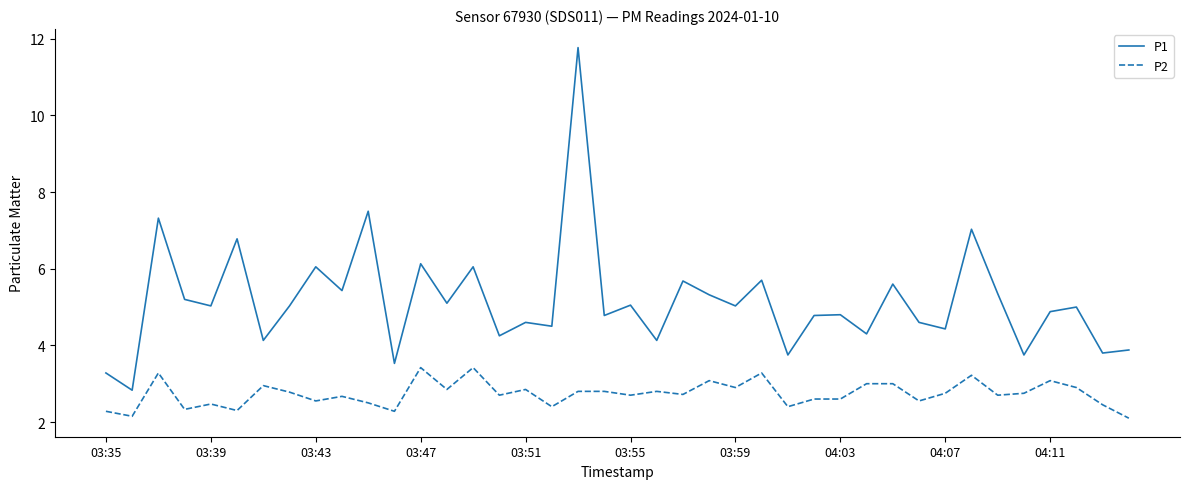

Rank the series by their maximum value, from highest to lowest.

P1, P2